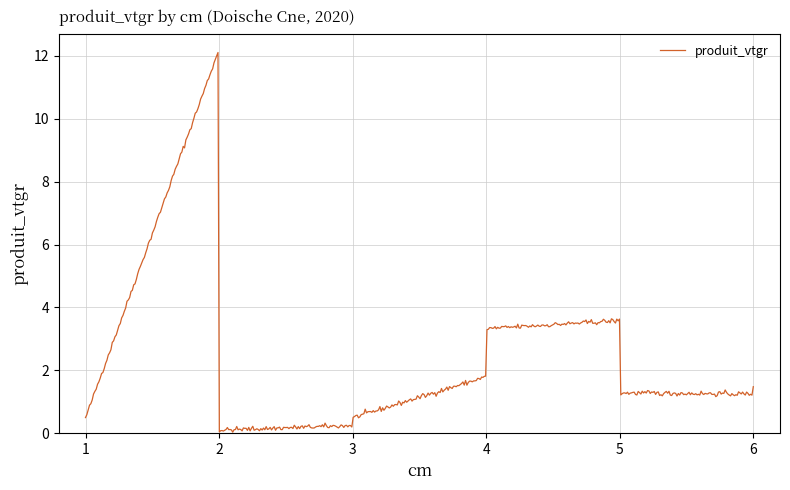

What is the maximum value shown in the chart?

12.1